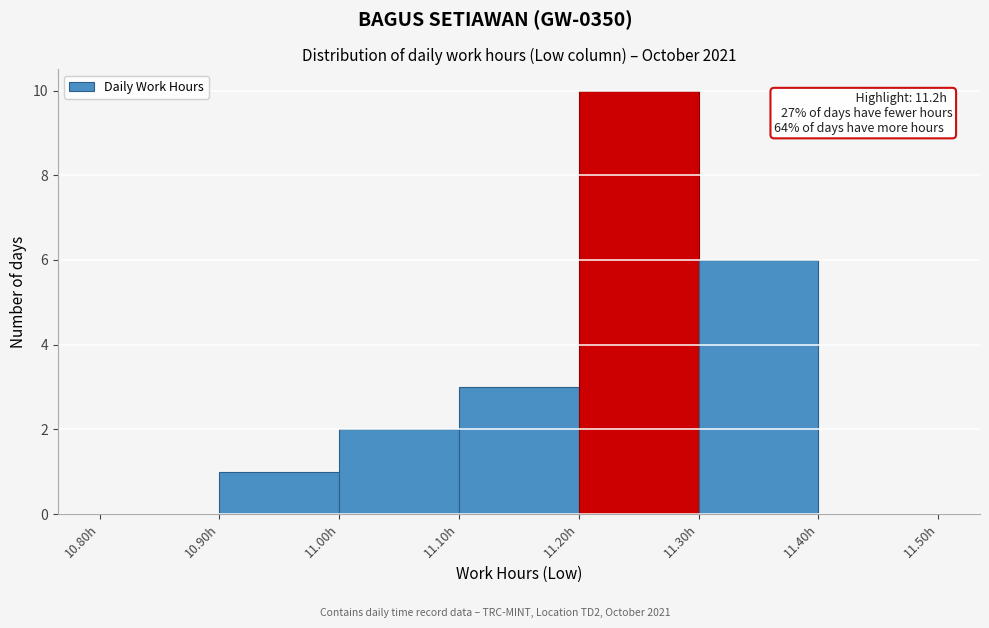

Over which range of the x-axis is the bar tallest?

11.2 to 11.3